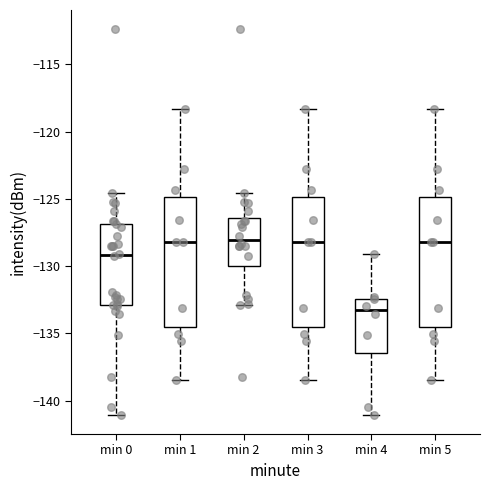

Reading left to right, read every box against the y-axis: the position of its median line, the range the box covers, and the ends of its whiskers. The values are not printed on the chart, so give them approximately, as read against the axis.

min 0: median -129.0, box -133.0 to -127.0, whiskers -141.0 to -124.5
min 1: median -128.0, box -134.5 to -125.0, whiskers -138.5 to -118.5
min 2: median -128.0, box -130.0 to -126.5, whiskers -133.0 to -124.5
min 3: median -128.0, box -134.5 to -125.0, whiskers -138.5 to -118.5
min 4: median -133.5, box -136.5 to -132.5, whiskers -141.0 to -129.0
min 5: median -128.0, box -134.5 to -125.0, whiskers -138.5 to -118.5